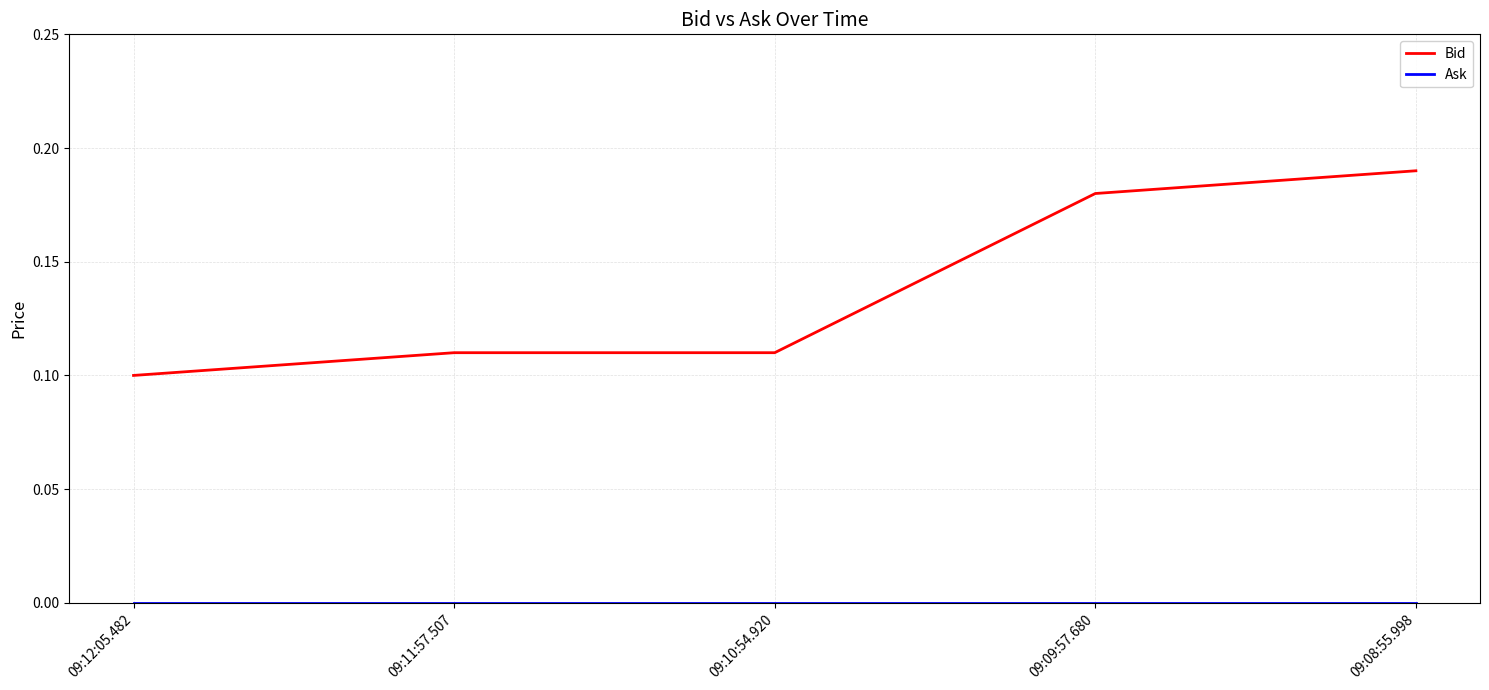

Which label corresponds to the largest value in the chart?

09:08:55.998